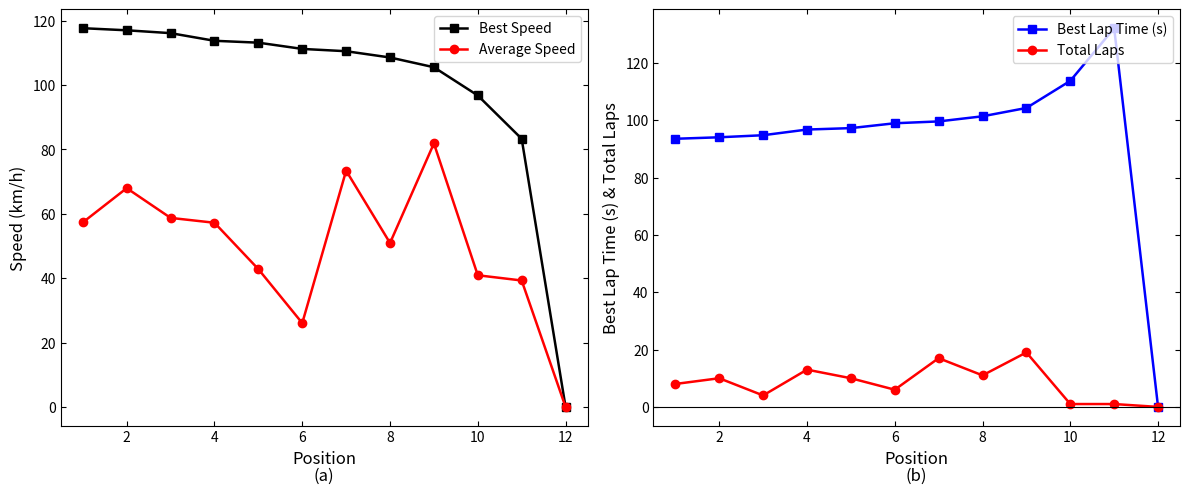

What is the value of the Best Speed point at the 4th from the left?

113.7